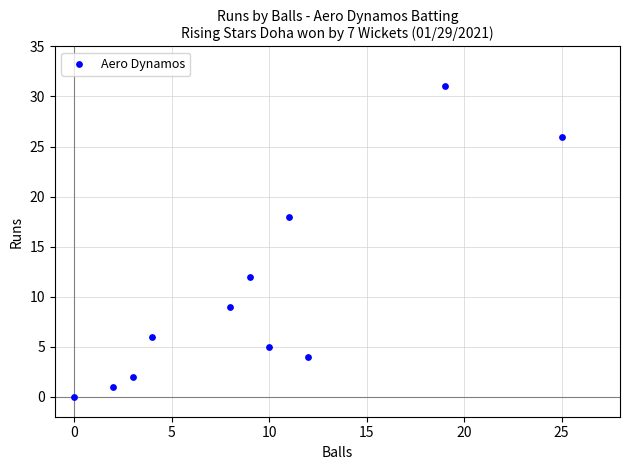

What is the average X value?

9